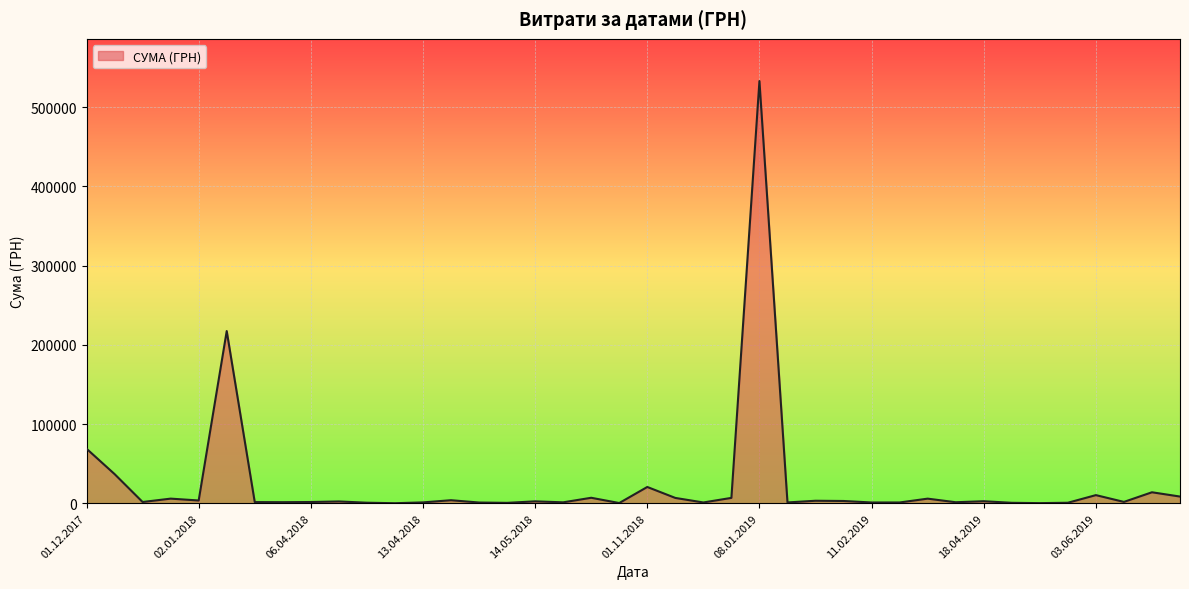

What is the difference between the maximum and minimum values?

532657.7